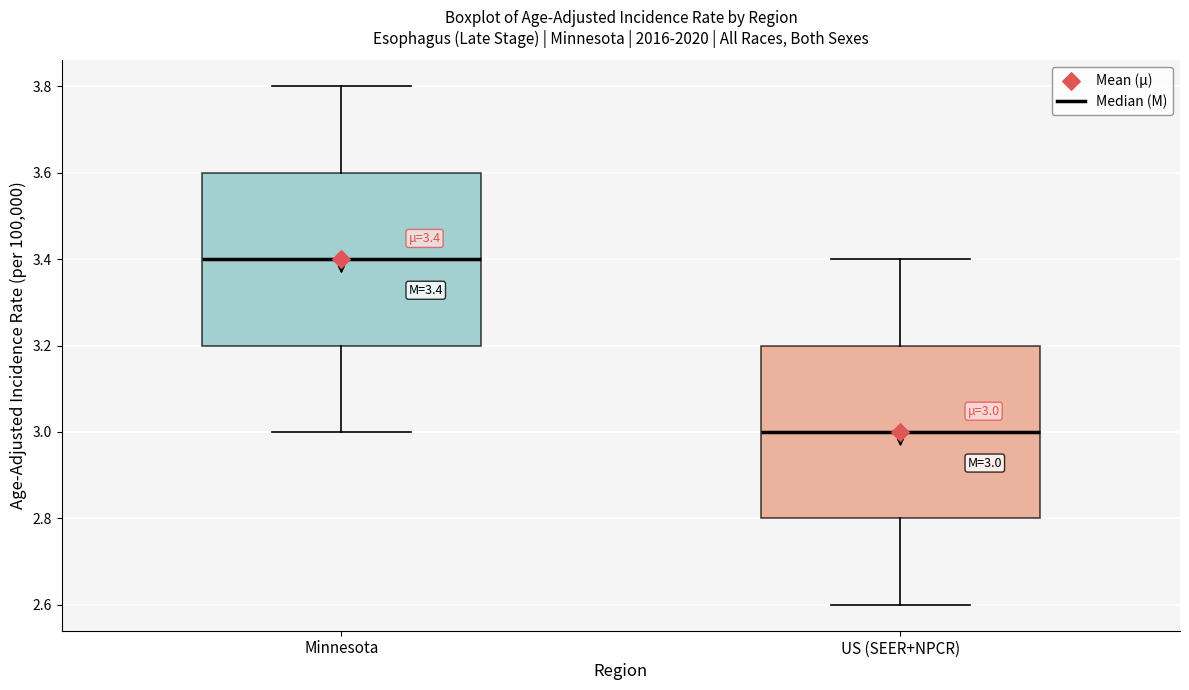

Which box has the lowest median line?

US (SEER+NPCR)